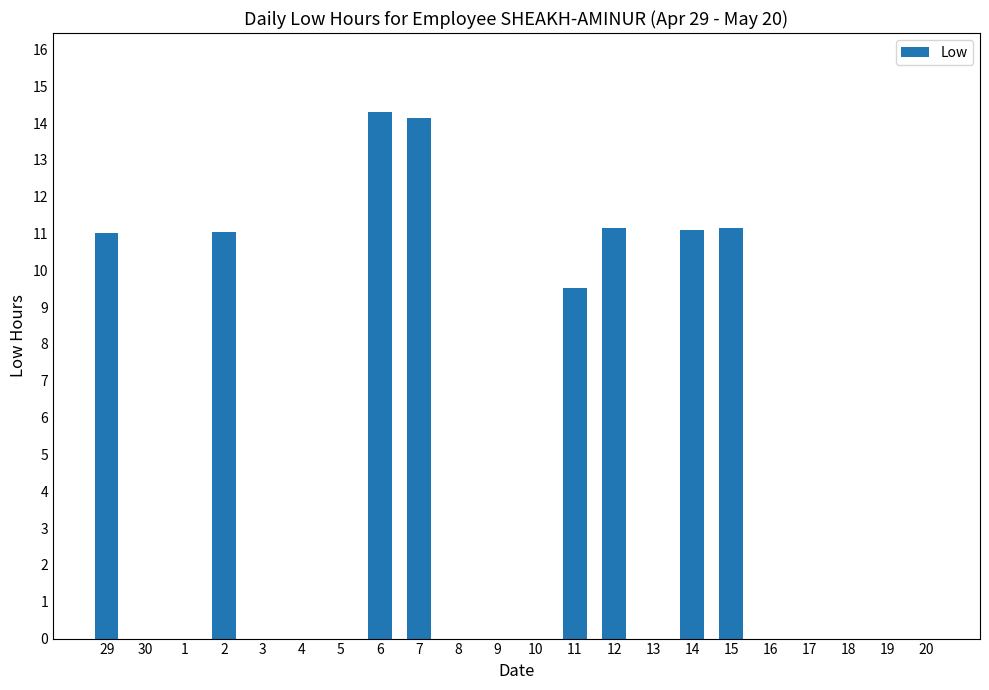

What is the sum of the values at 2 and 6?

25.4